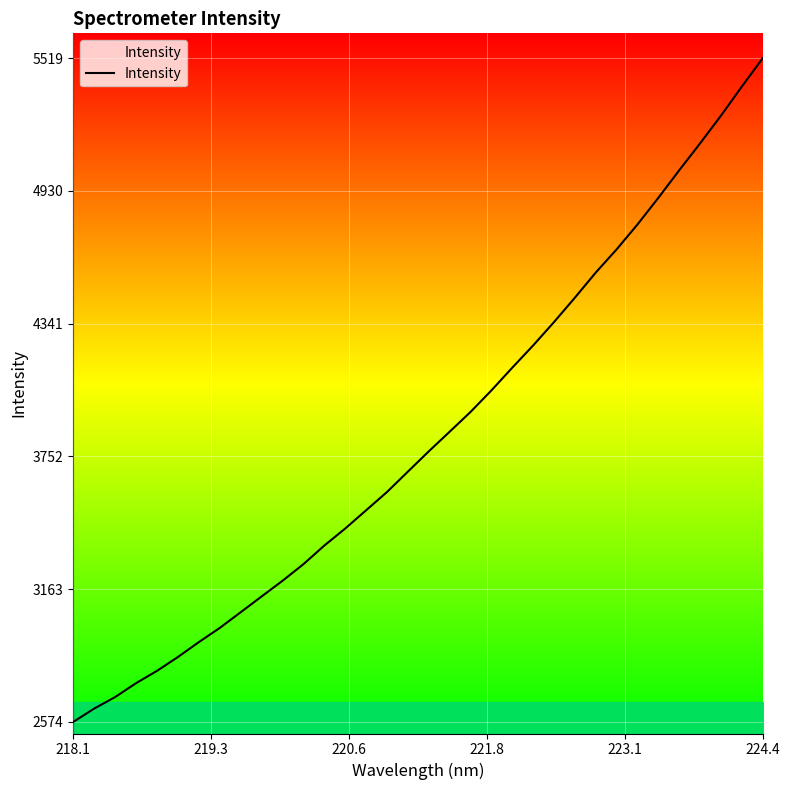

What is the difference between the maximum and minimum values?

2945.7